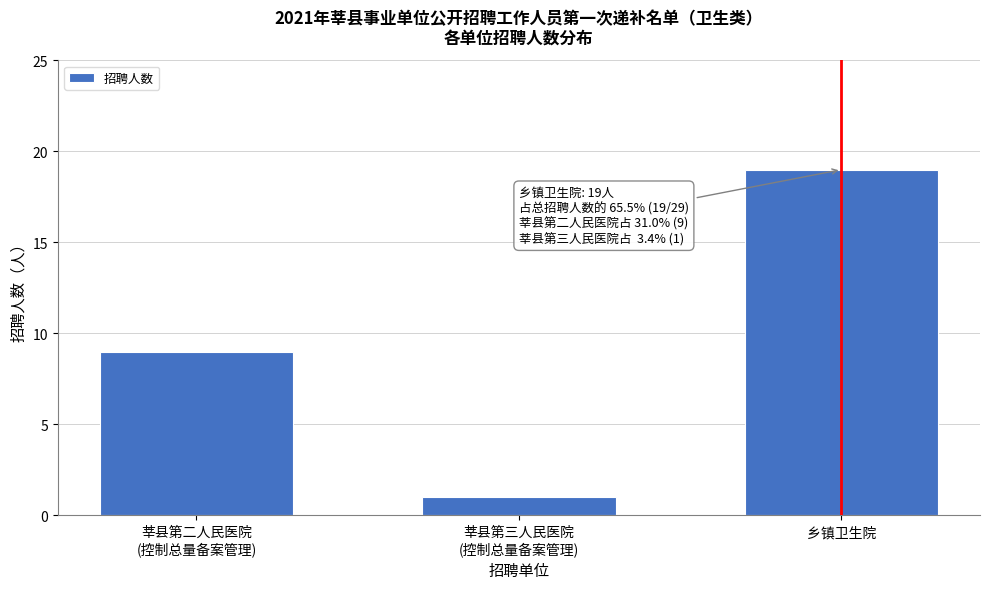

Reading left to right, extract all data points from this chart.

9	1	19